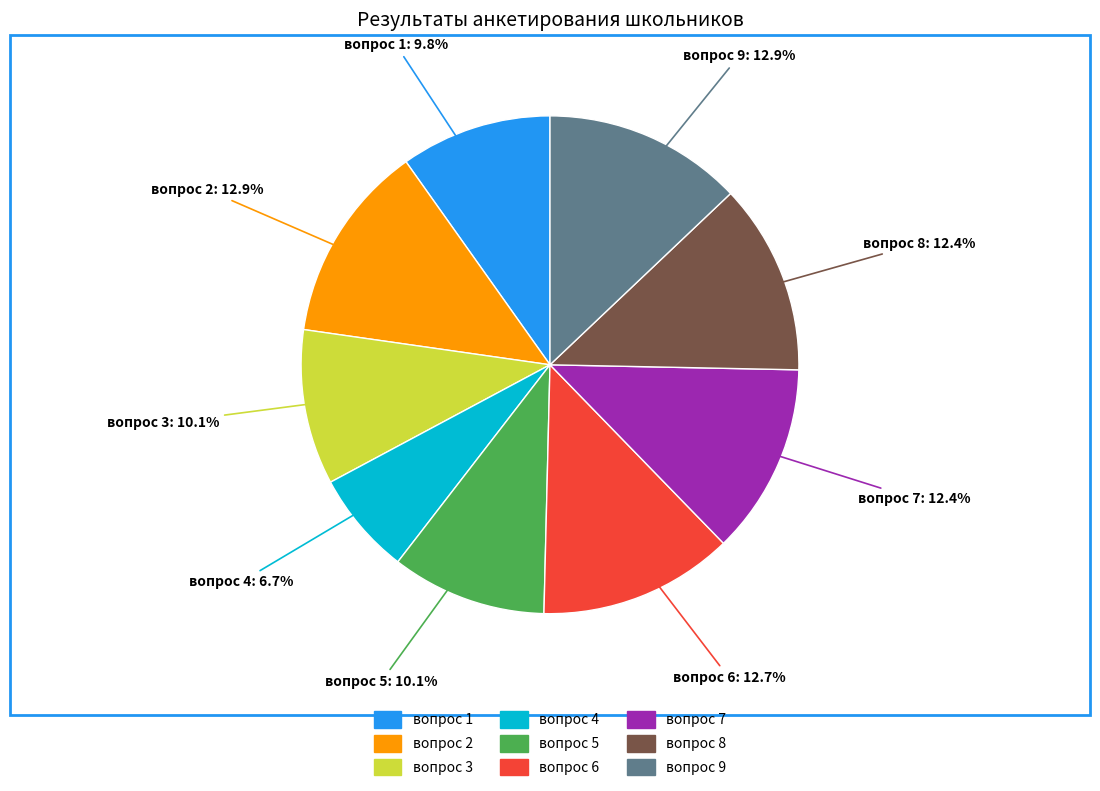

Approximately how many times larger is the value at вопрос 9 compared to вопрос 5?

1.3